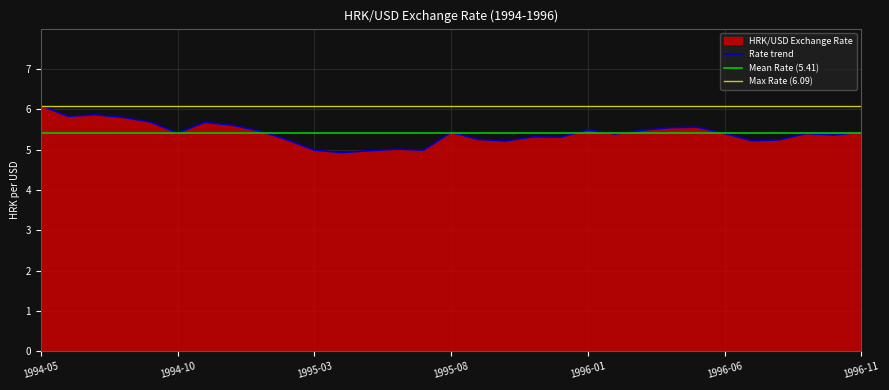

The chart shows a value of 5.6 at 1994-12. True or false?

True